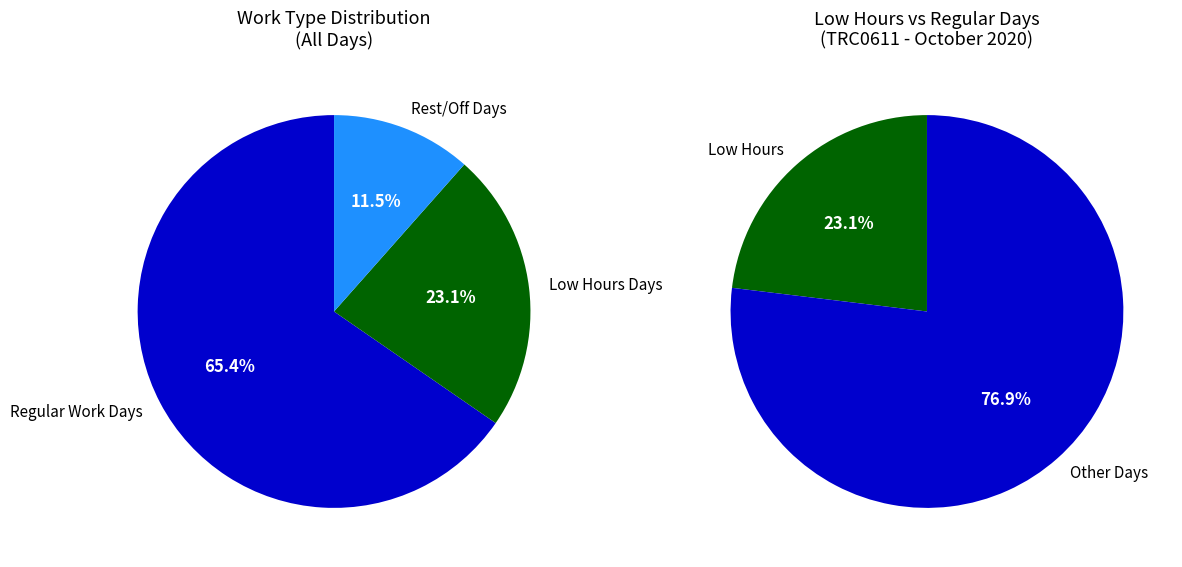

Does 29 represent more than half of the total?

No